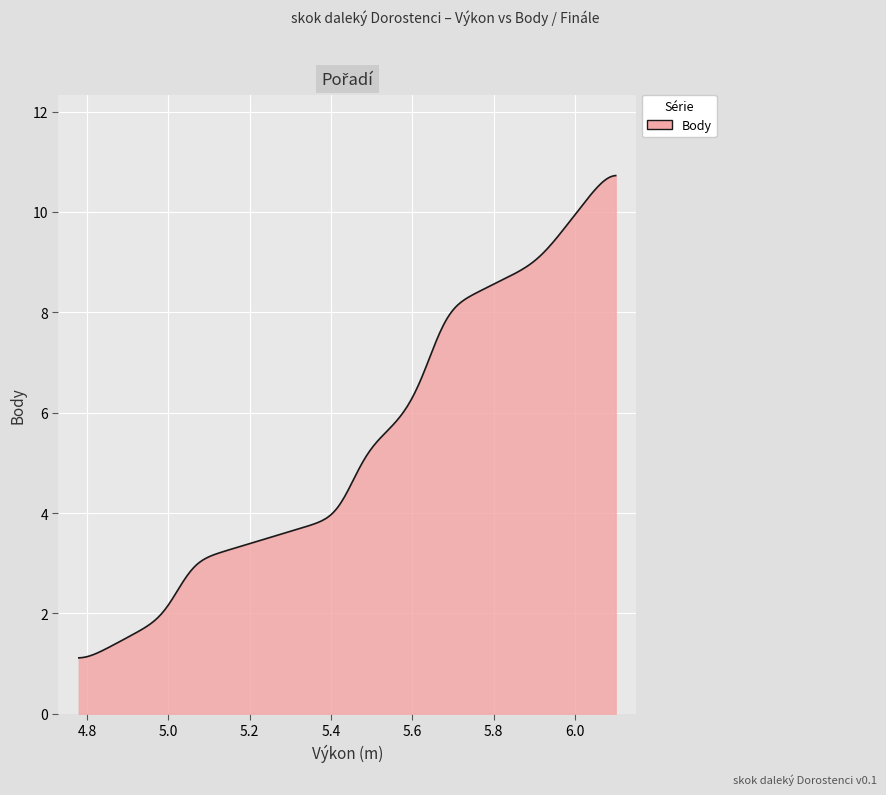

What is the maximum value shown in the chart?

10.7